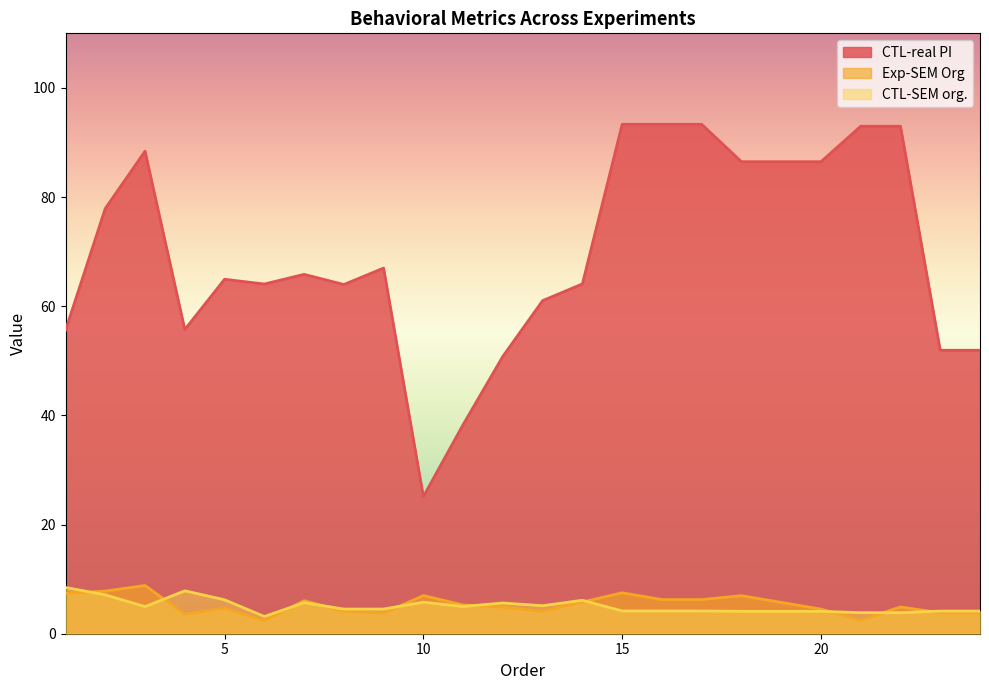

At which category does the chart reach its peak across all series?

15